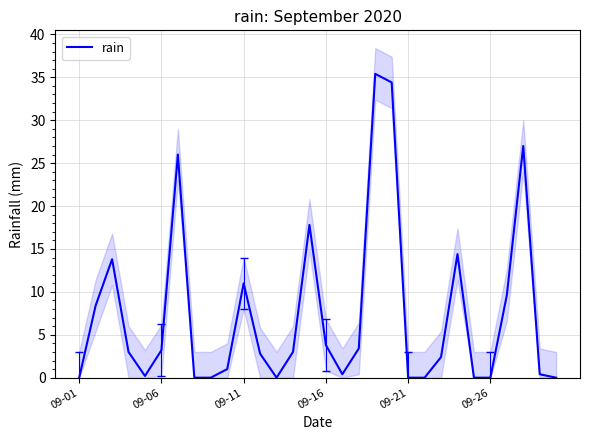

The chart shows a value of 27.0 at 27. True or false?

True